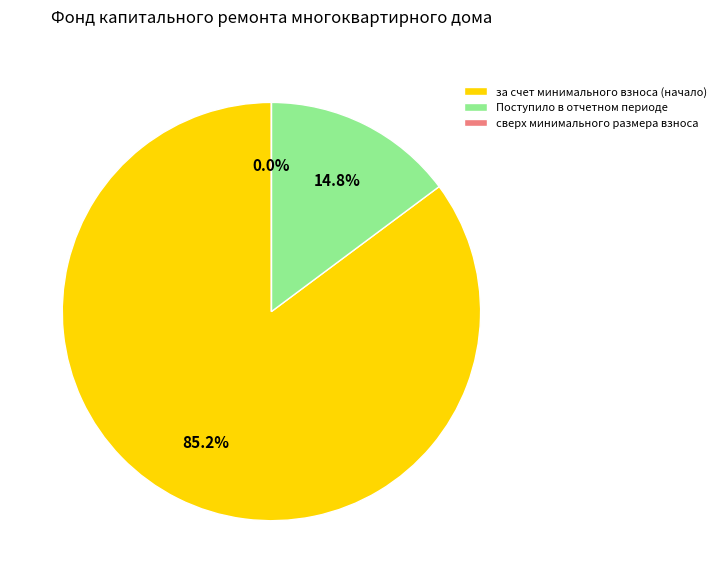

What portion of the pie excludes за счет минимального взноса (начало)?

14.8%